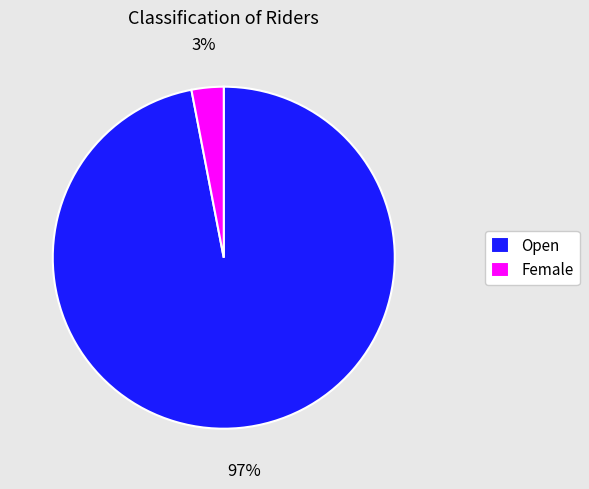

What percentage is the Open slice, to the nearest percent?

97%